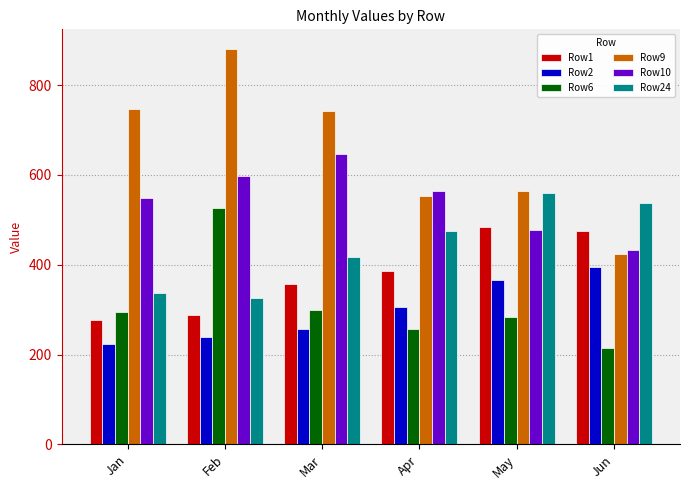

What is the total value across all series at Jun?

2478